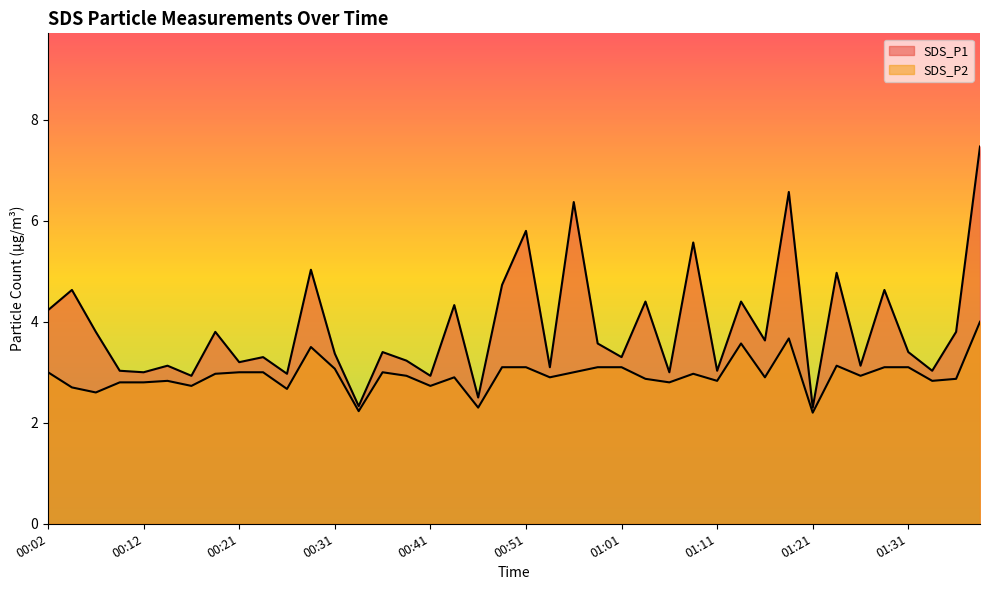

True or false: SDS_P2 has a value of 1.8 at 00:44.

False